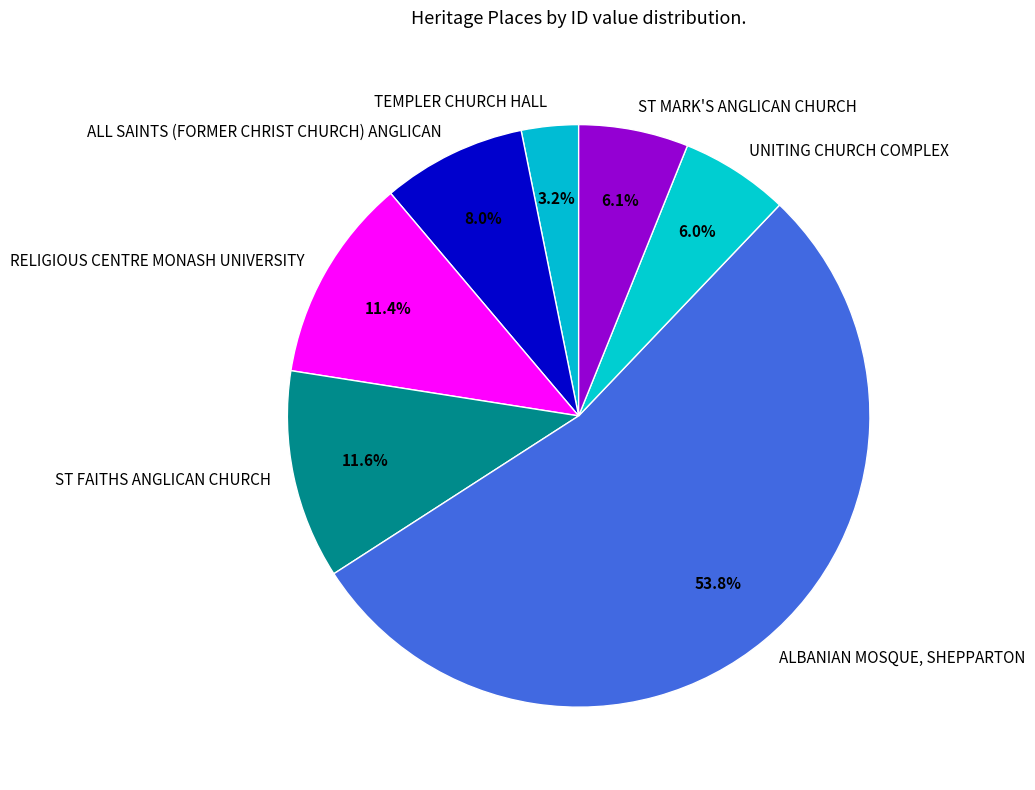

How many slices are in this pie chart?

7